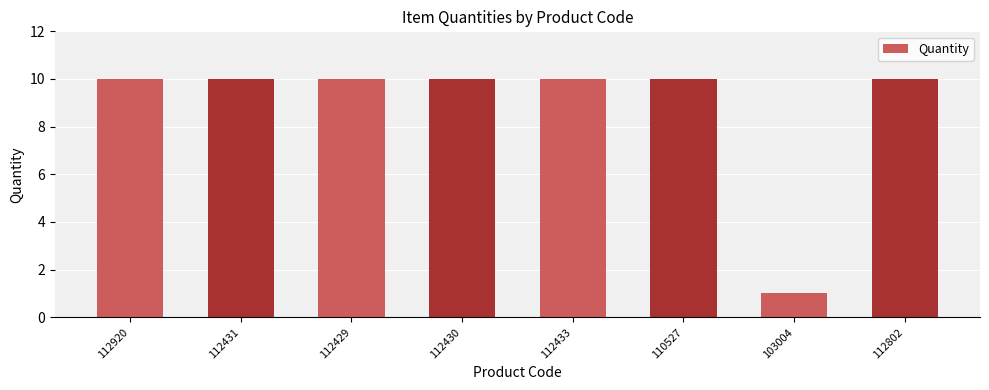

What is the label of the 2nd bar from the right?

103004